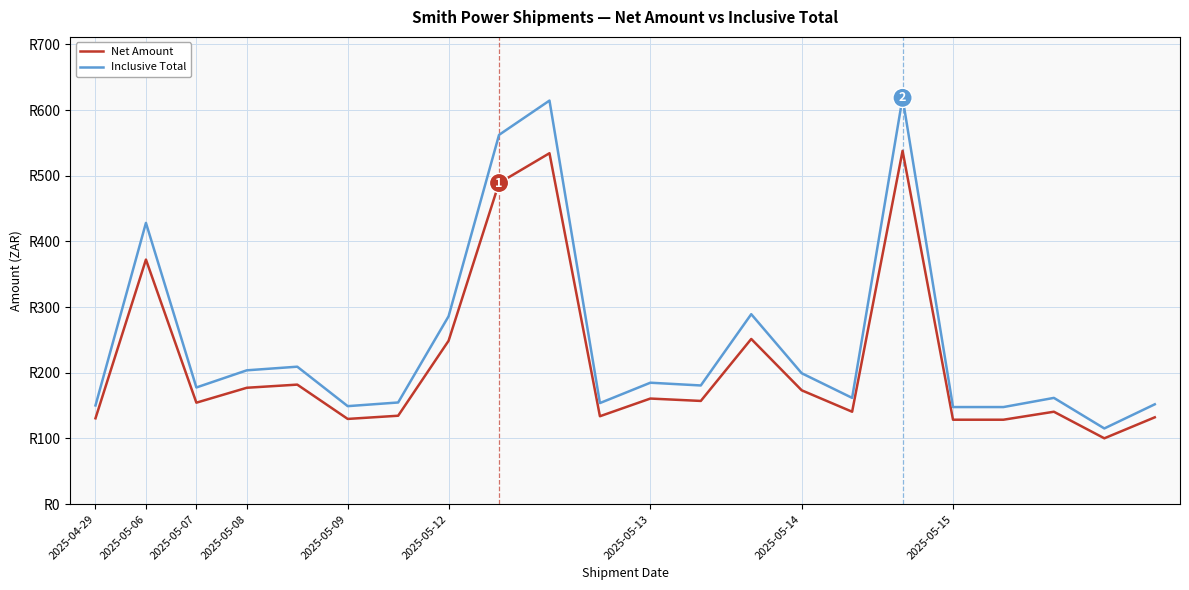

True or false: Net Amount and Inclusive Total intersect in this chart.

False